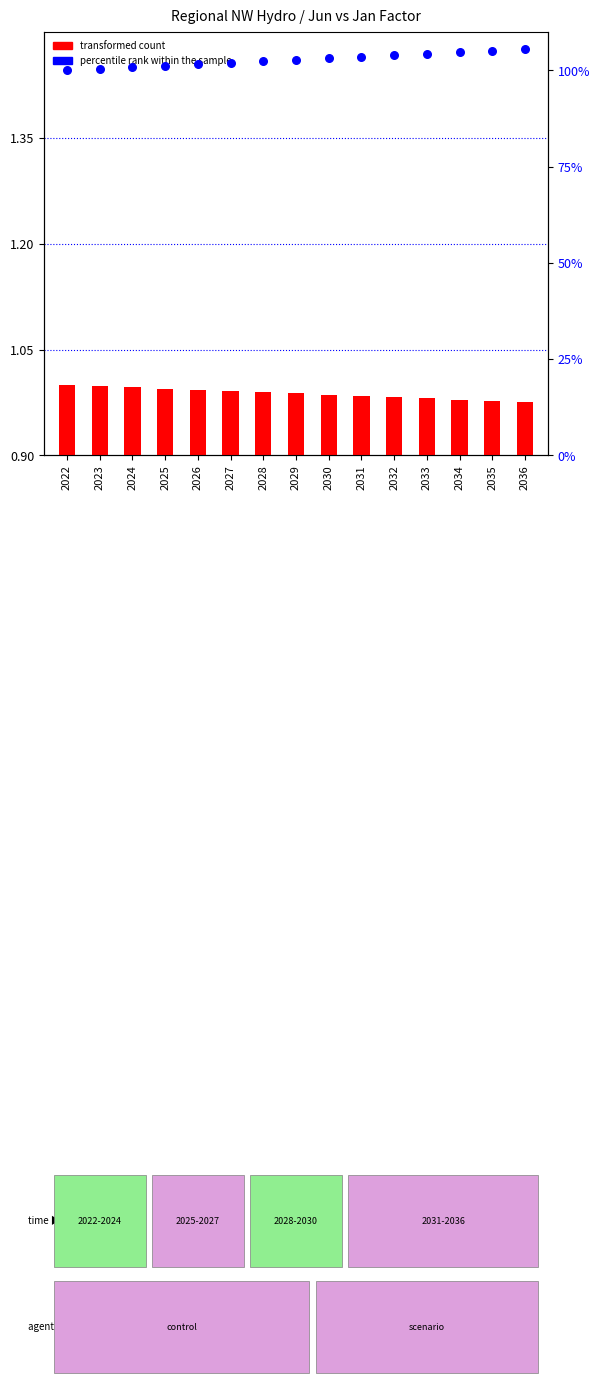

What is the total value across all series at 2022?

2.0